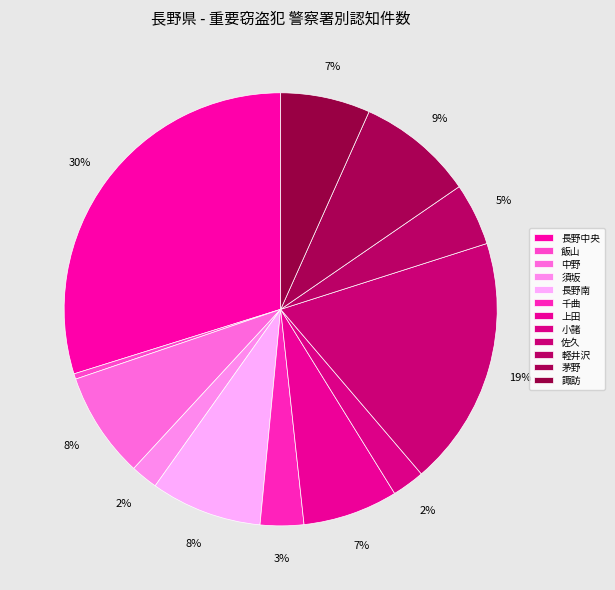

To the nearest percent, what portion does 千曲 represent?

3%